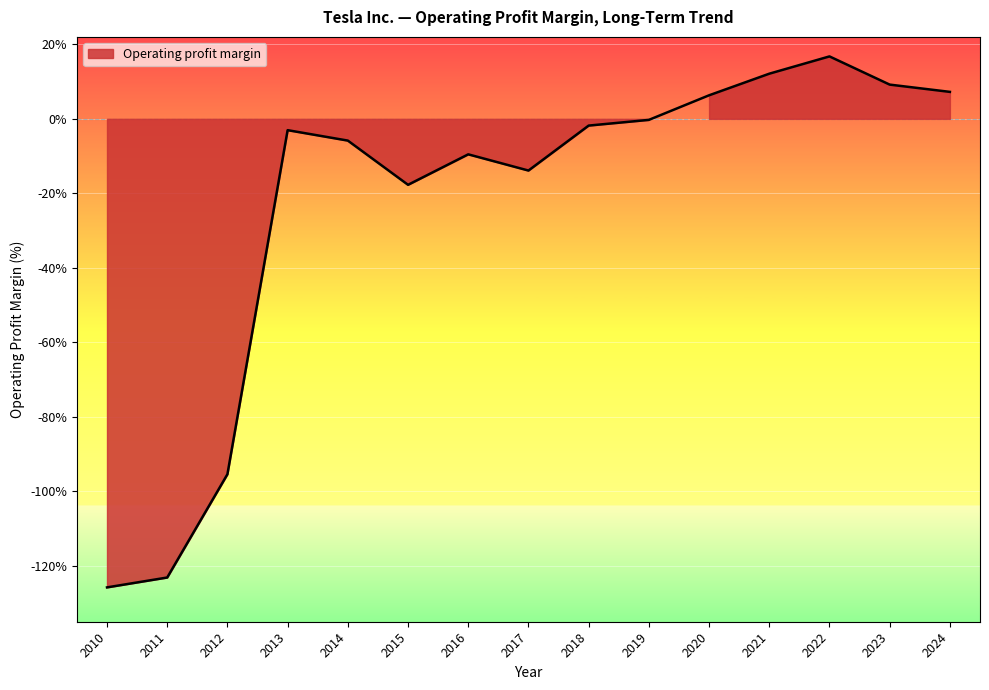

What is the value of the 6th point from the left?

-0.2